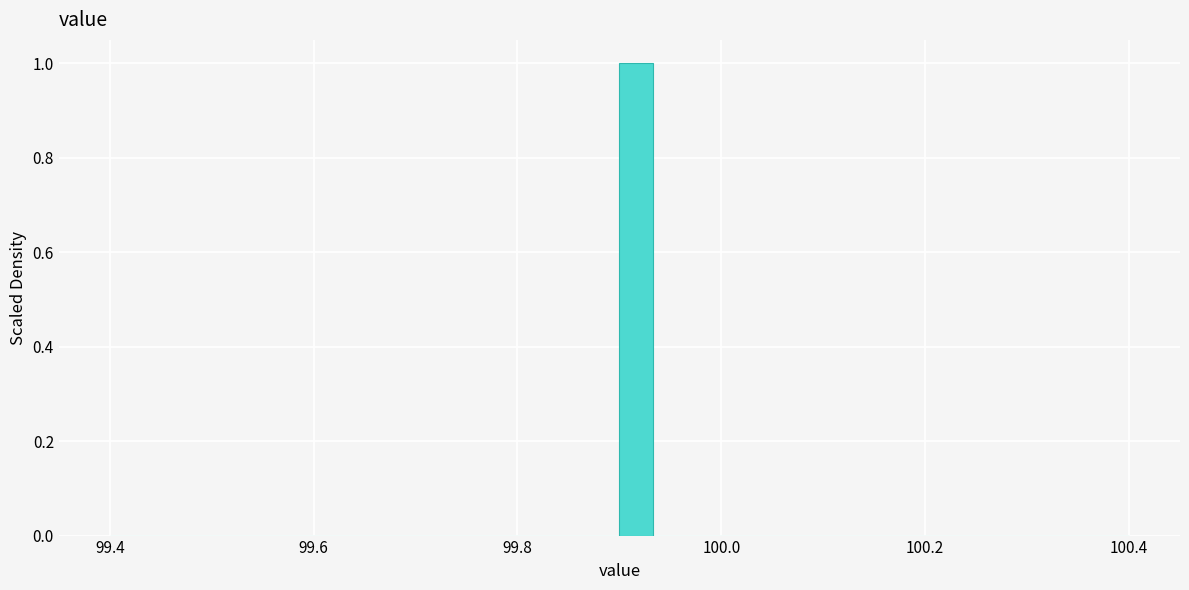

Read against the x-axis, roughly where is the centre of the tallest bar?

99.92